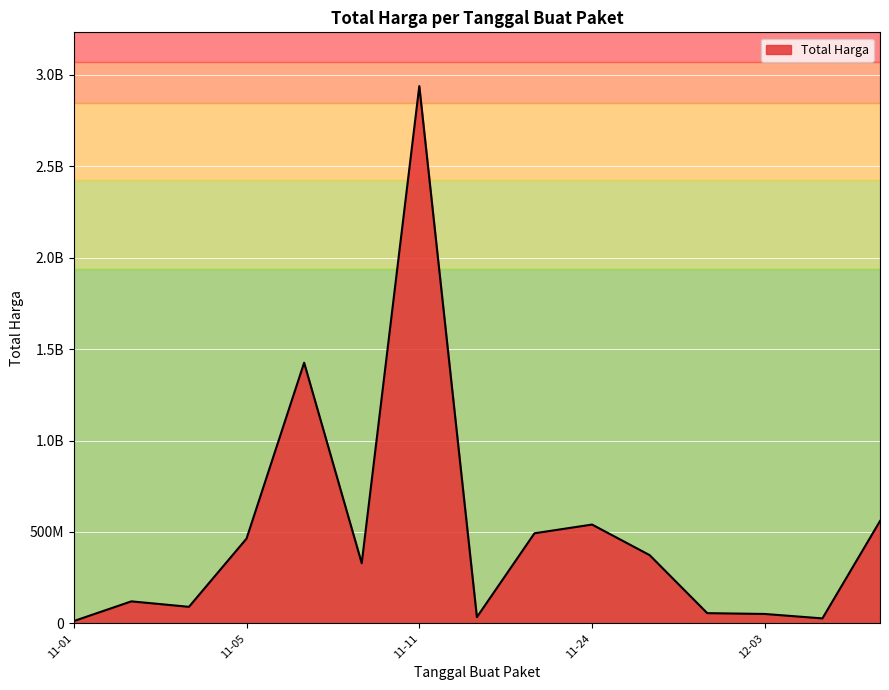

Is this an area chart (filled region under the line)?

Yes